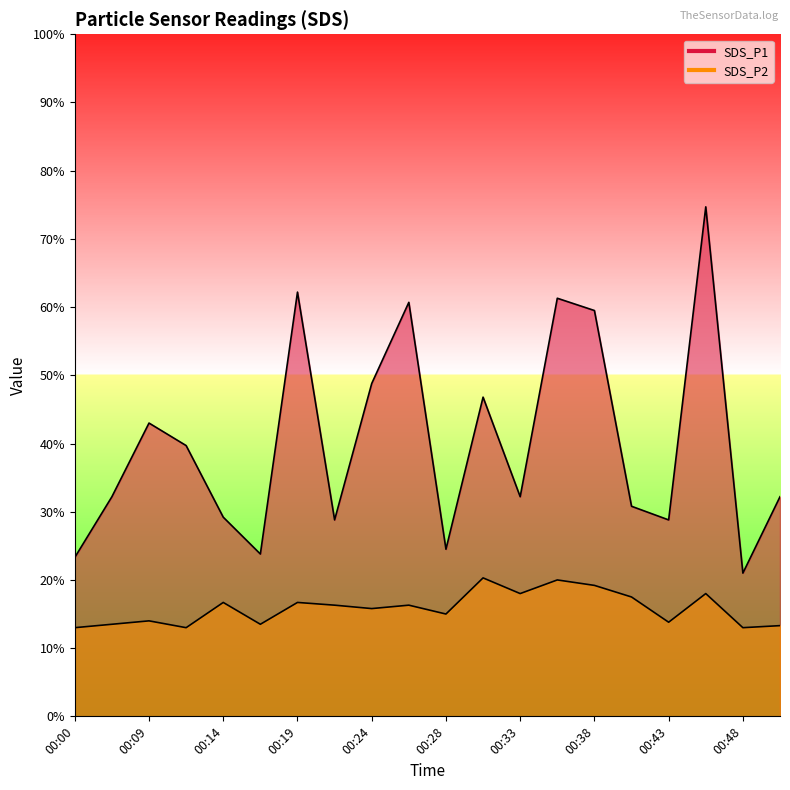

True or false: SDS_P1 has a value of 10.9 at 00:26.

False